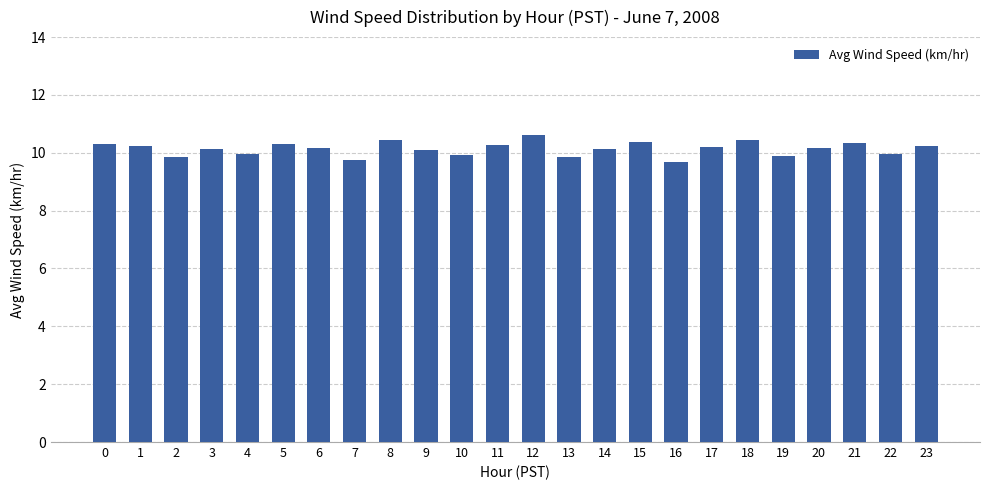

What is the value of the 12th bar from the left?

10.3